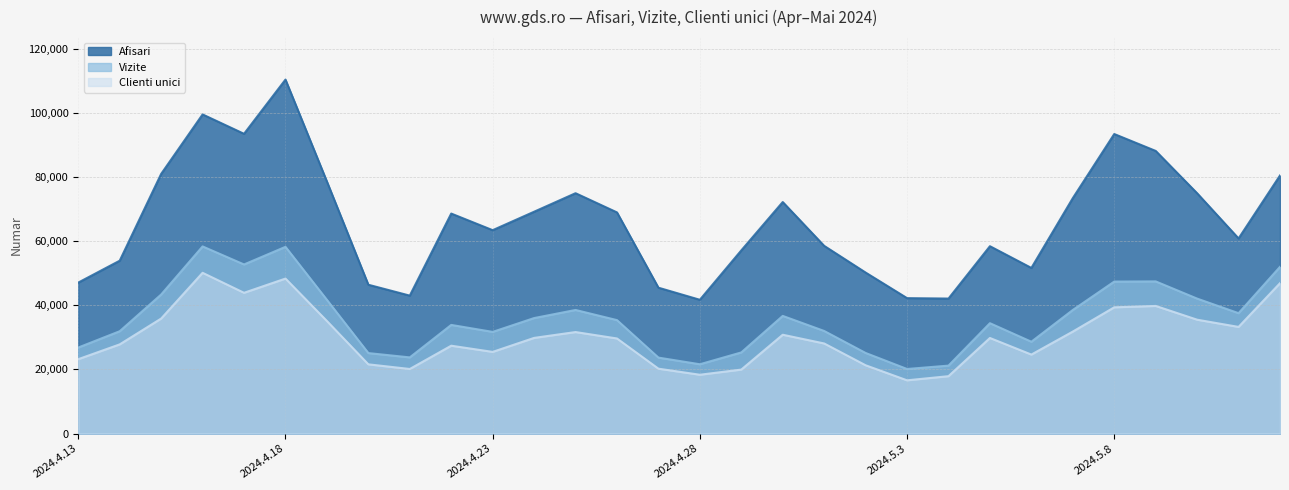

Which series has the widest spread of values?

Afisari